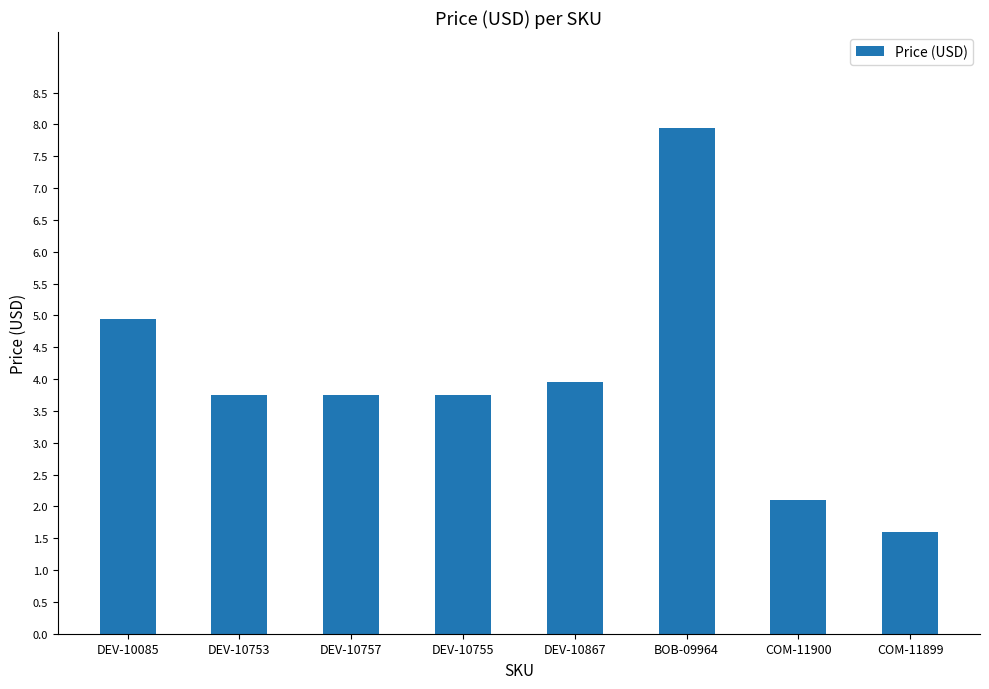

At which category does the chart reach its minimum across all series?

COM-11899